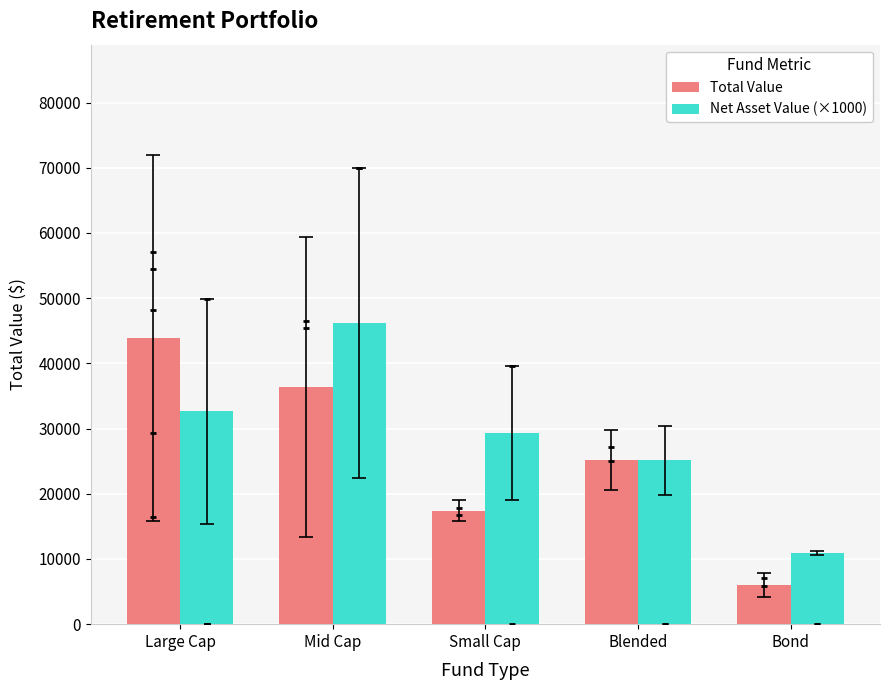

Is the value of Total Value at Bond greater than the value of Net Asset Value (×1000) at Bond?

No